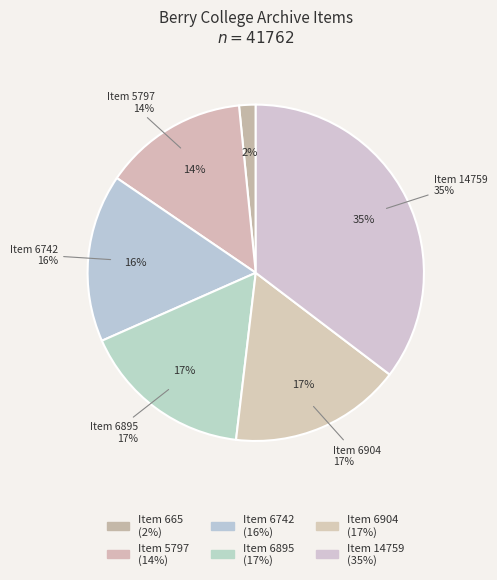

What portion of the pie excludes Item 5797?

86.1%